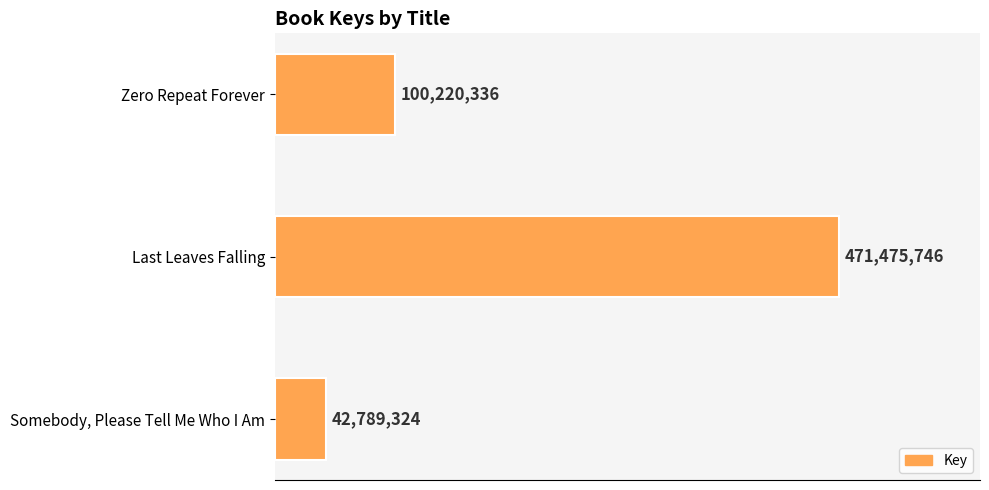

Rank the categories by value from highest to lowest.

Last Leaves Falling, Zero Repeat Forever, Somebody, Please Tell Me Who I Am